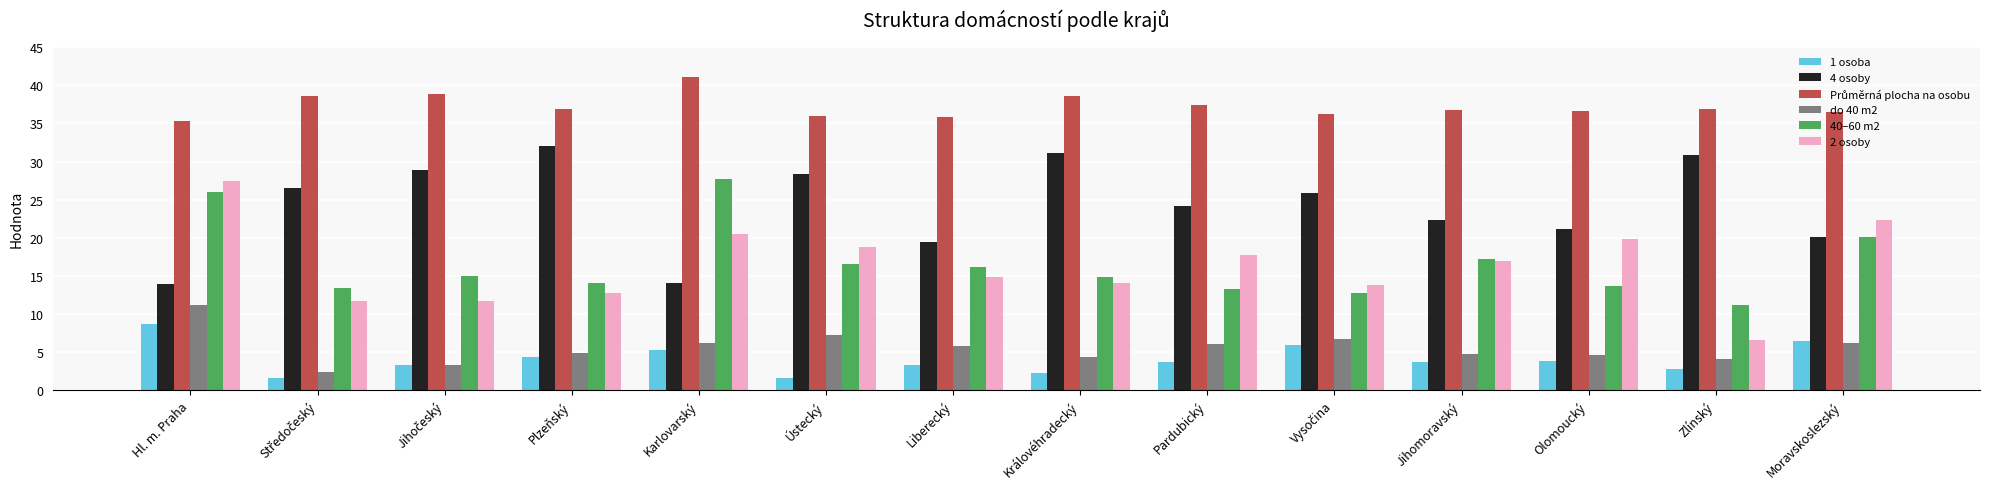

Which series has the widest spread of values?

2 osoby